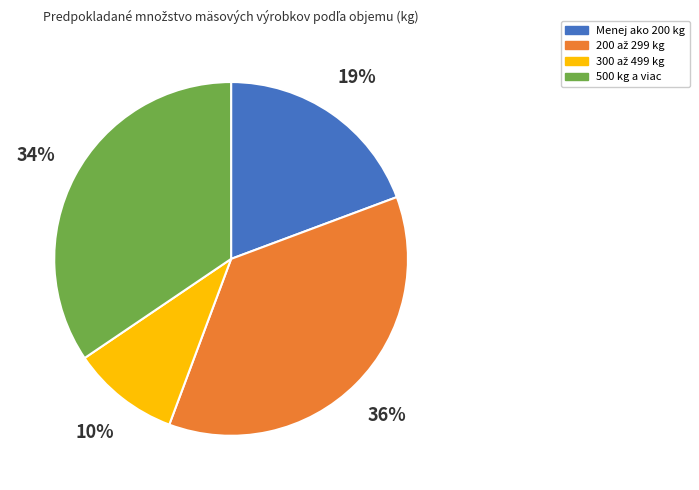

Is there a majority slice in this chart?

No